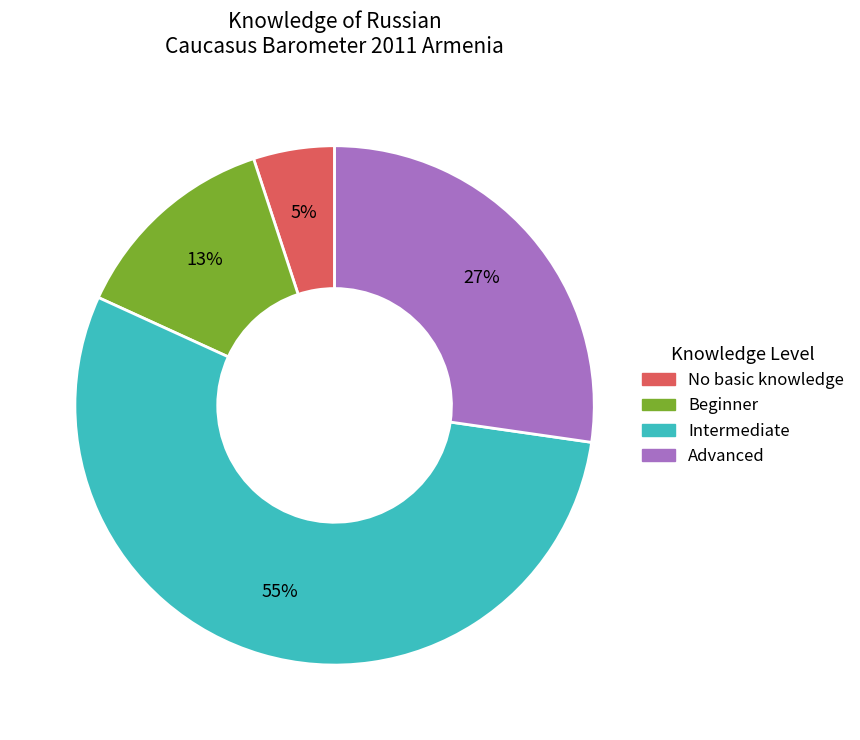

Is there any slice that represents more than half of the pie?

Yes